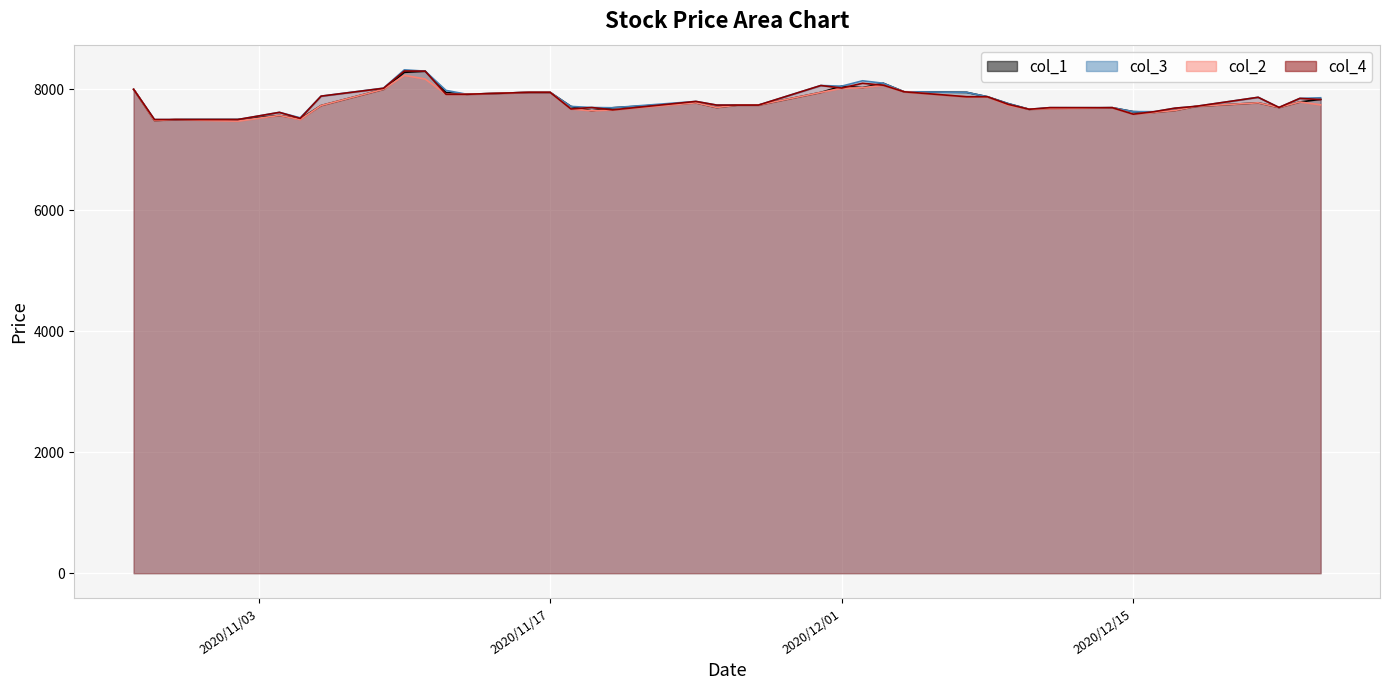

What are all the series names shown in the legend?

col_1, col_3, col_2, col_4